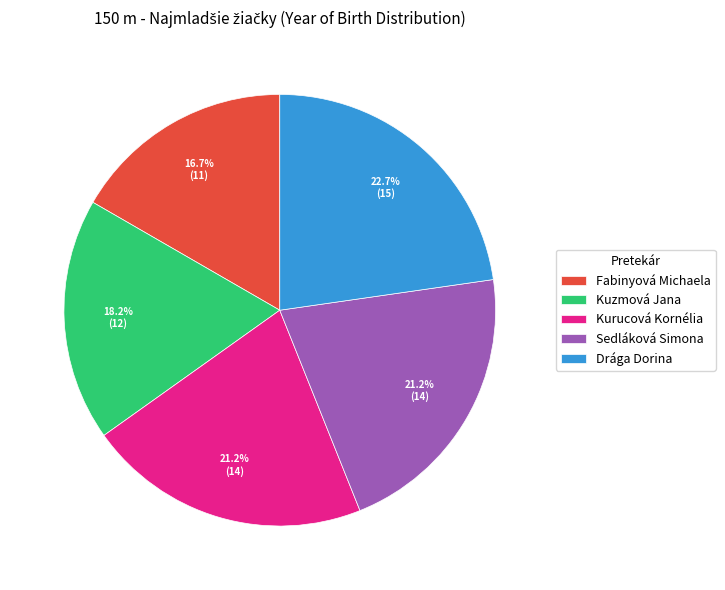

What is the ratio of the value at Sedláková Simona to the value at Kuzmová Jana?

1.2